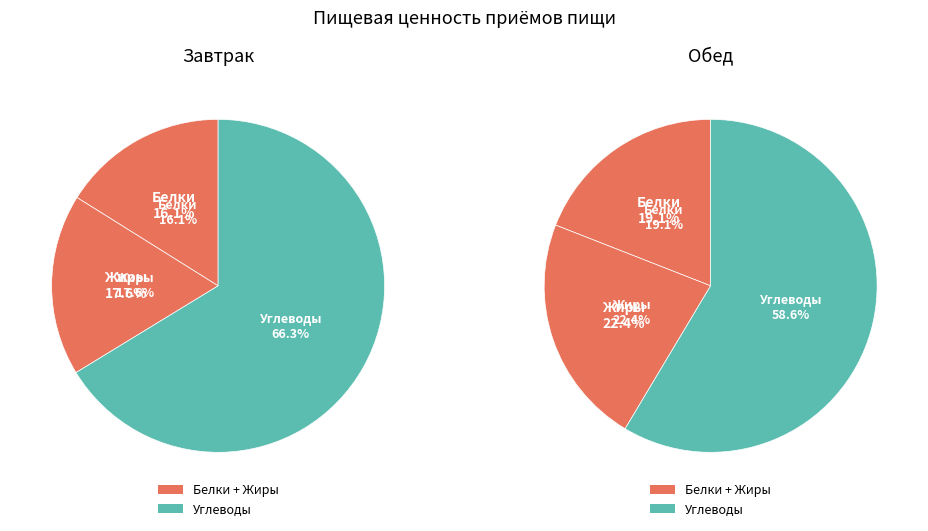

True or false: Белки accounts for 19% of the total.

True